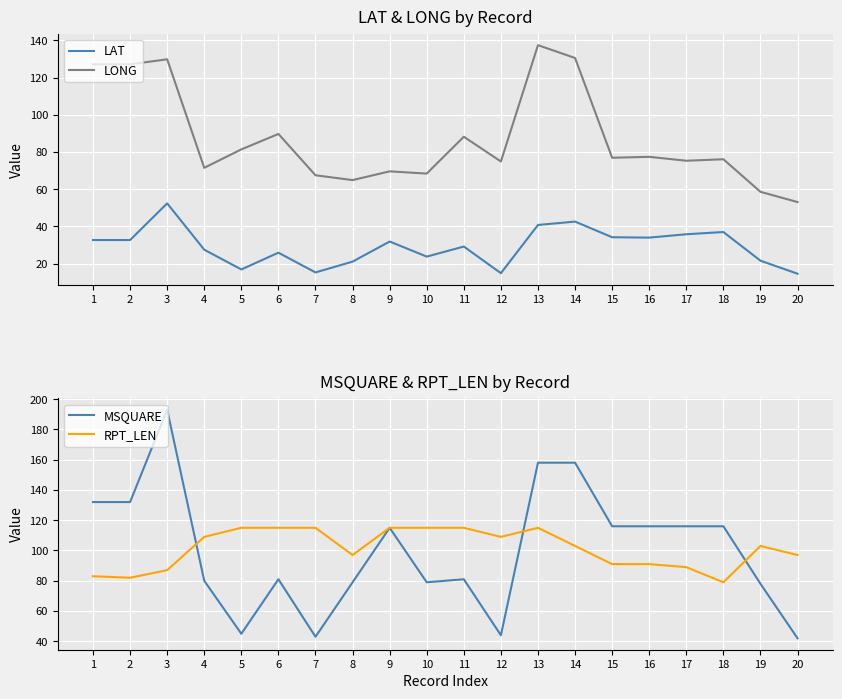

Reading right to left, what are all the values shown in this chart?

LAT: 20=14.6	19=21.6	18=37.0	17=35.8	16=34.0	15=34.2	14=42.6	13=40.8	12=14.9	11=29.2	10=23.8	9=31.9	8=21.1	7=15.3	6=25.9	5=16.9	4=27.5	3=52.4	2=32.7	1=32.7
LONG: 20=53.1	19=58.6	18=76.1	17=75.3	16=77.4	15=76.9	14=130.5	13=137.4	12=74.9	11=88.2	10=68.4	9=69.6	8=64.9	7=67.5	6=89.7	5=81.4	4=71.5	3=129.8	2=127.1	1=127.1
MSQUARE: 20=42.0	19=78.0	18=116.0	17=116.0	16=116.0	15=116.0	14=158.0	13=158.0	12=44.0	11=81.0	10=79.0	9=115.0	8=79.0	7=43.0	6=81.0	5=45.0	4=80.0	3=193.0	2=132.0	1=132.0
RPT_LEN: 20=97.0	19=103.0	18=79.0	17=89.0	16=91.0	15=91.0	14=103.0	13=115.0	12=109.0	11=115.0	10=115.0	9=115.0	8=97.0	7=115.0	6=115.0	5=115.0	4=109.0	3=87.0	2=82.0	1=83.0